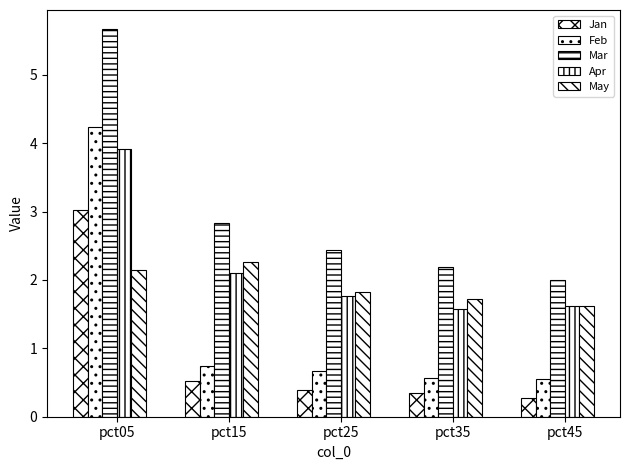

How many series are shown in this chart?

5